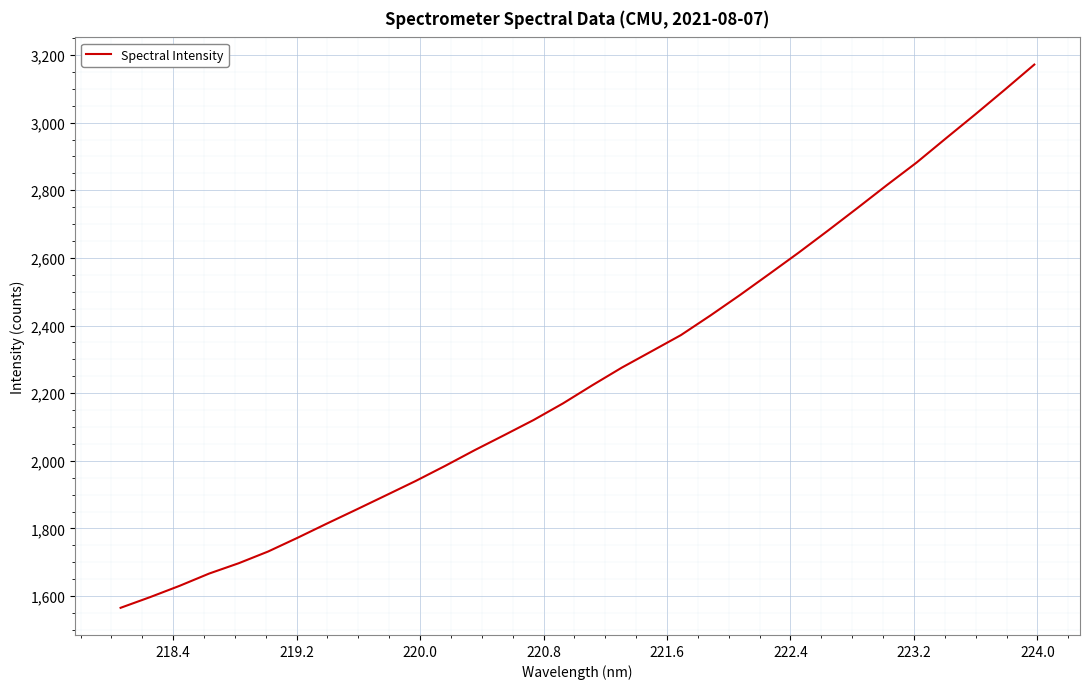

What is the minimum value shown in the chart?

1565.3